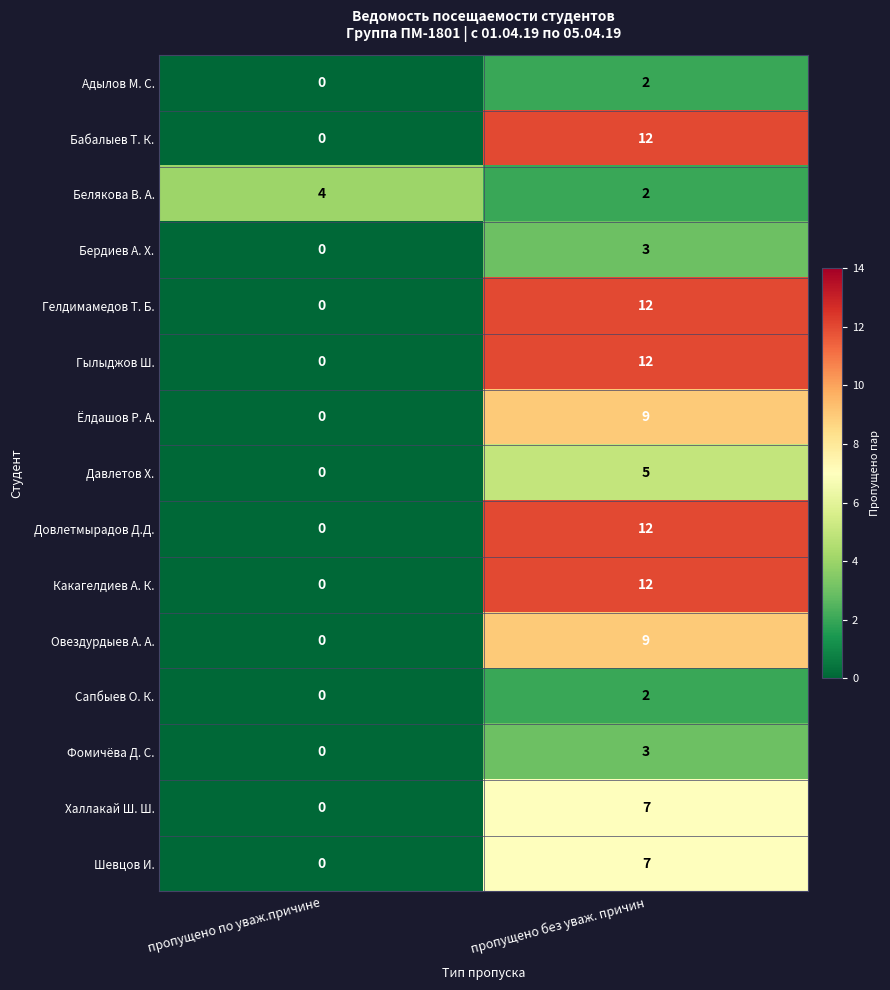

The value of Адылов М. С. at пропущено без уваж. причин is 2. True or false?

True